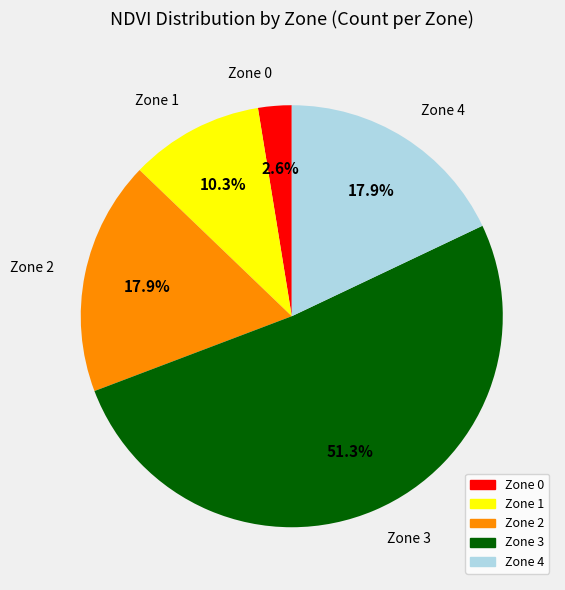

To the nearest percent, what is the difference between the largest and smallest slice percentages?

49%